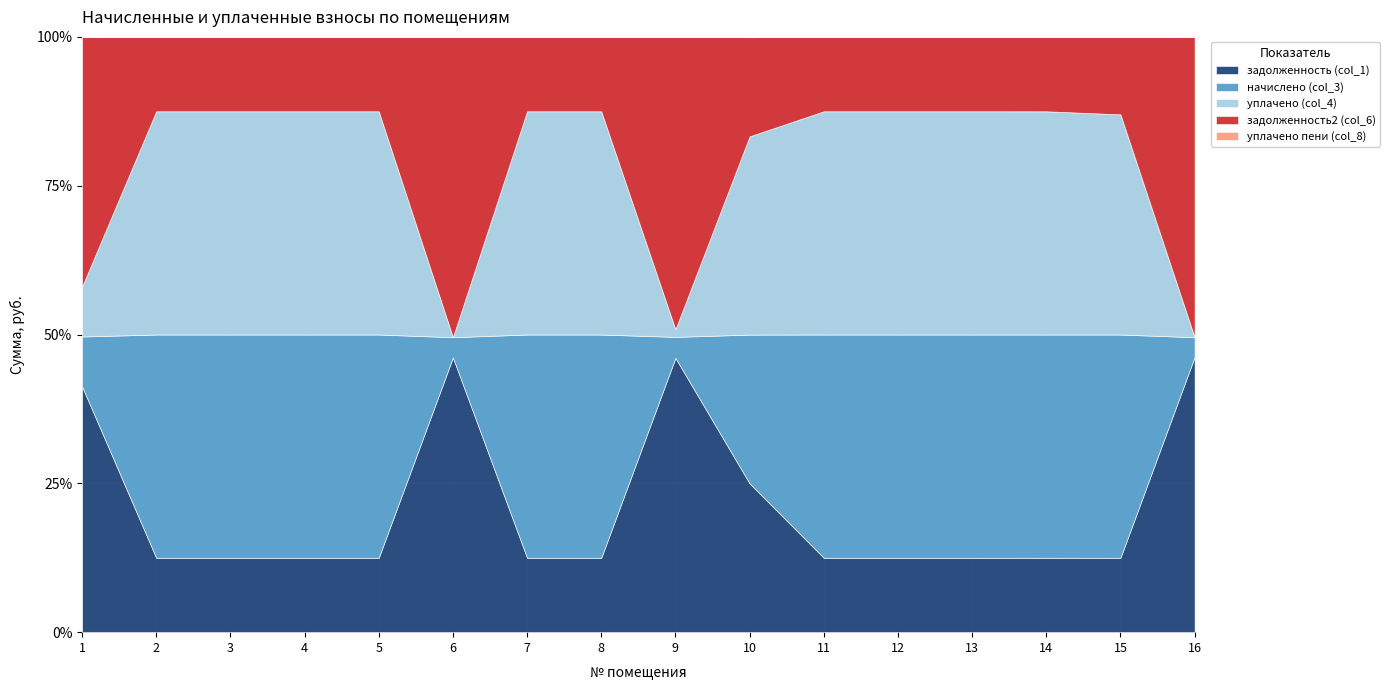

What is the difference between the задолженность2 (col_6) values at 13 and 5?

123.1